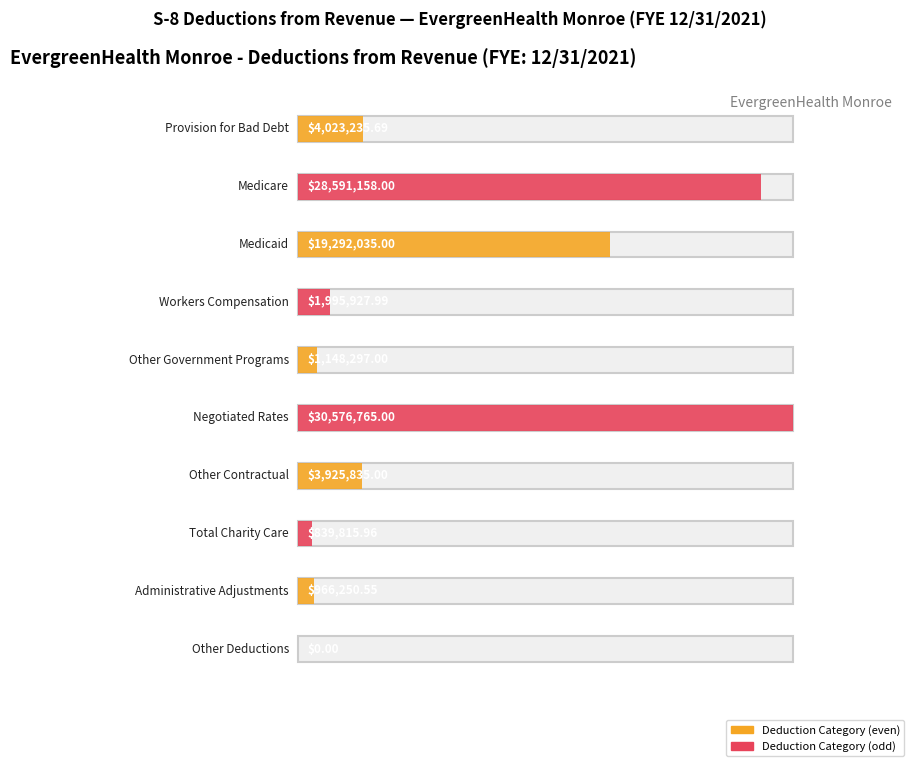

At which label is the value closest to 15288382?

Medicaid